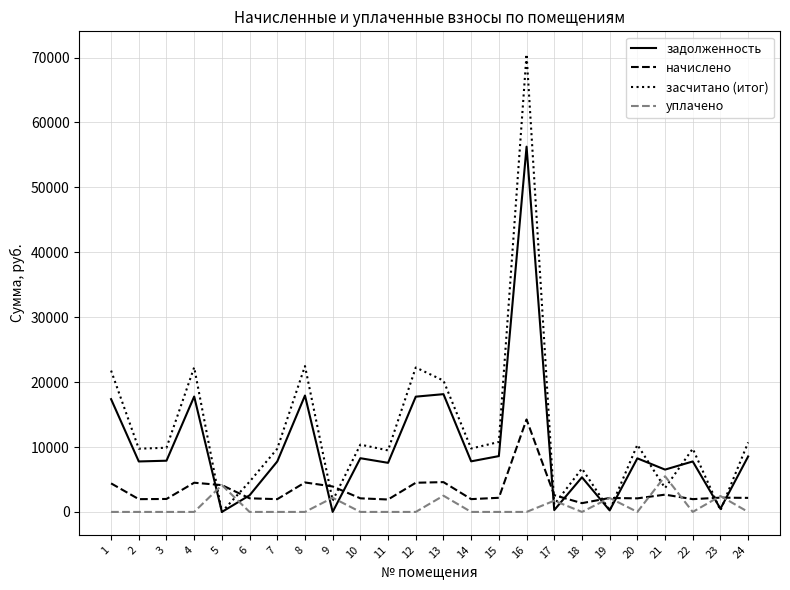

In задолженность, how many points are lower than both neighbors (excluding endpoints)?

9